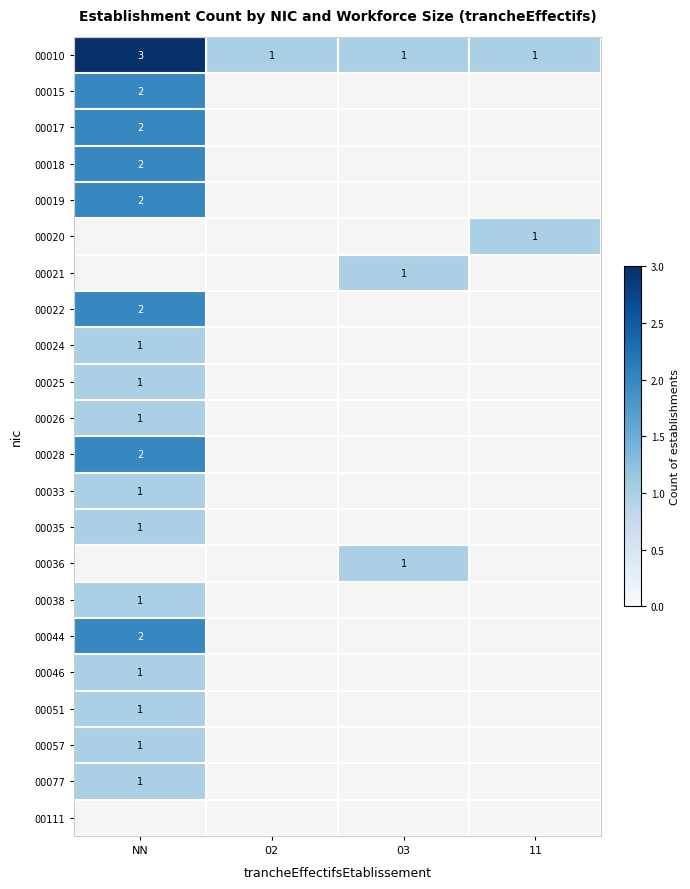

The value of 00010 at 02 is 1. True or false?

True